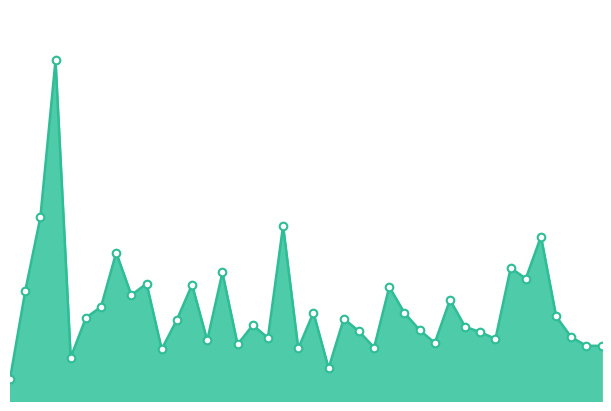

Does the chart have visible grid lines?

No